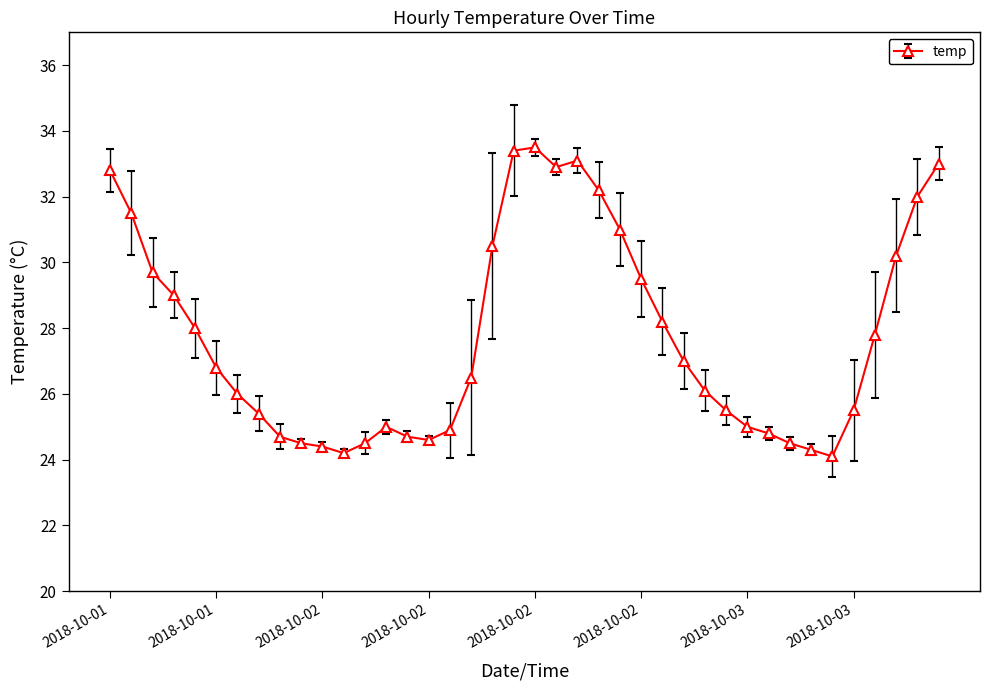

True or false: the data has more than 1 interior local peaks.

True